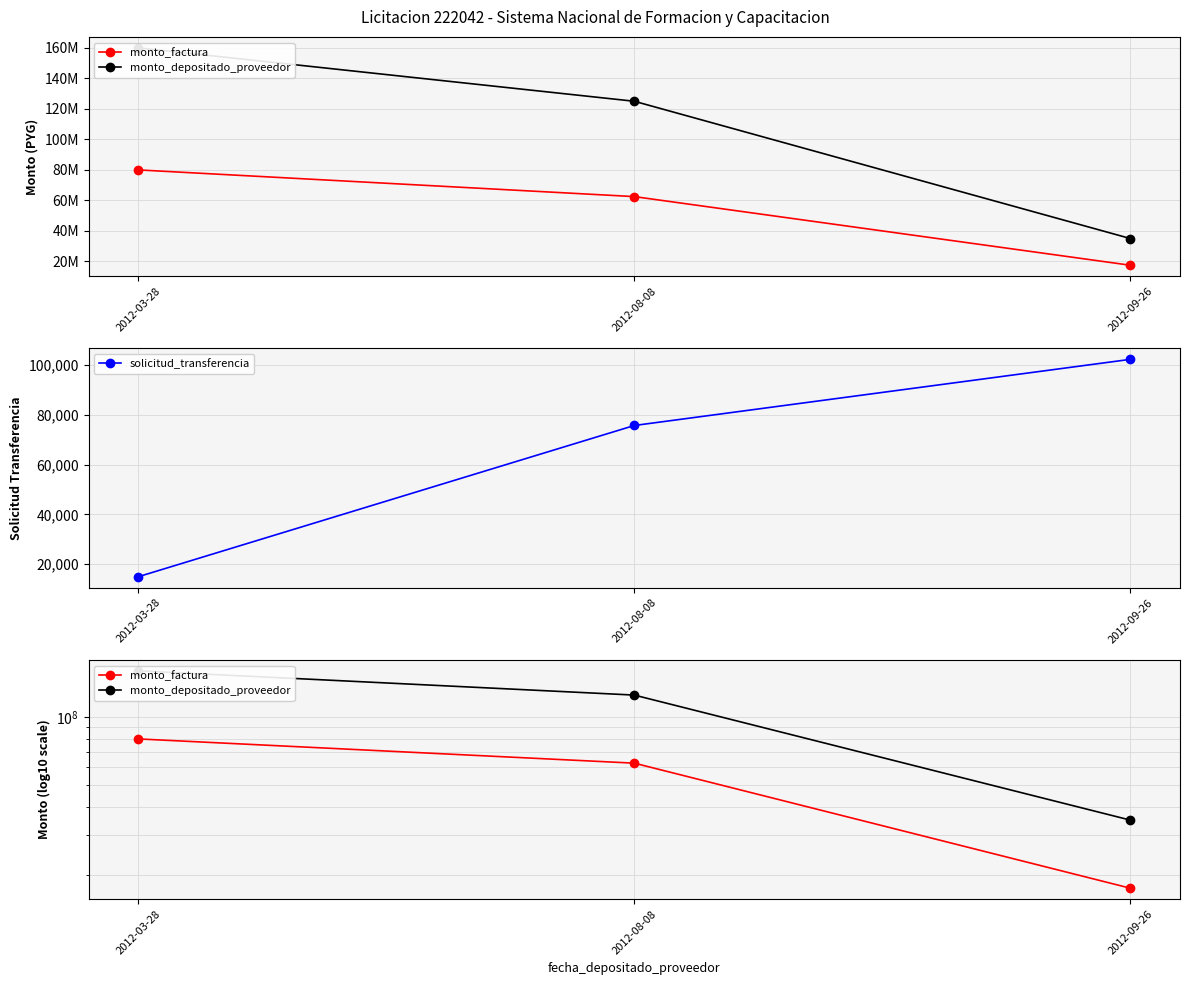

What are all the series names shown in the legend?

monto_factura, monto_depositado_proveedor, solicitud_transferencia